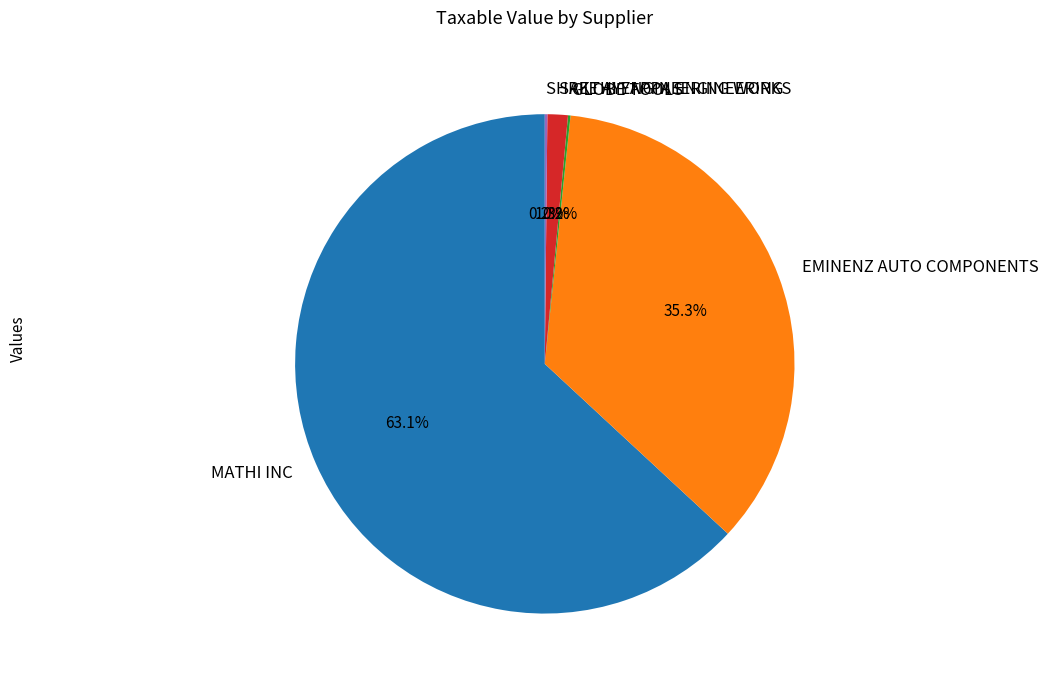

To the nearest percent, what is the difference between the largest and smallest slice percentages?

63%